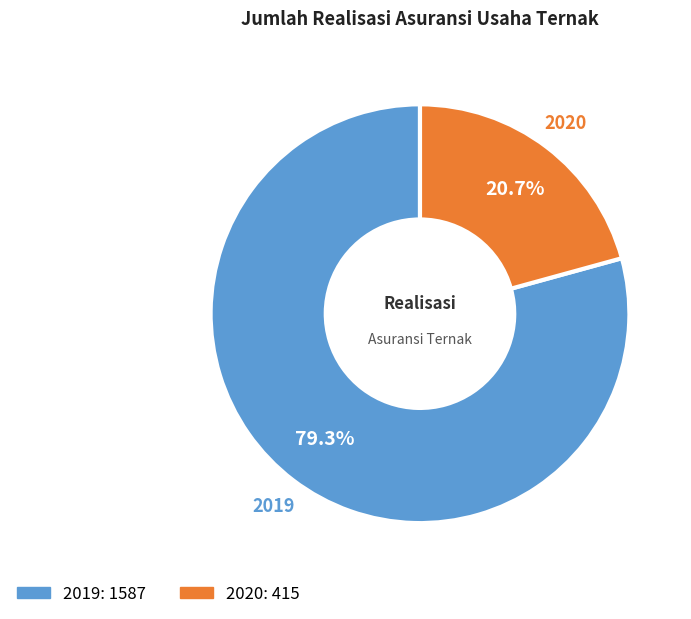

Which slice is the largest?

2019